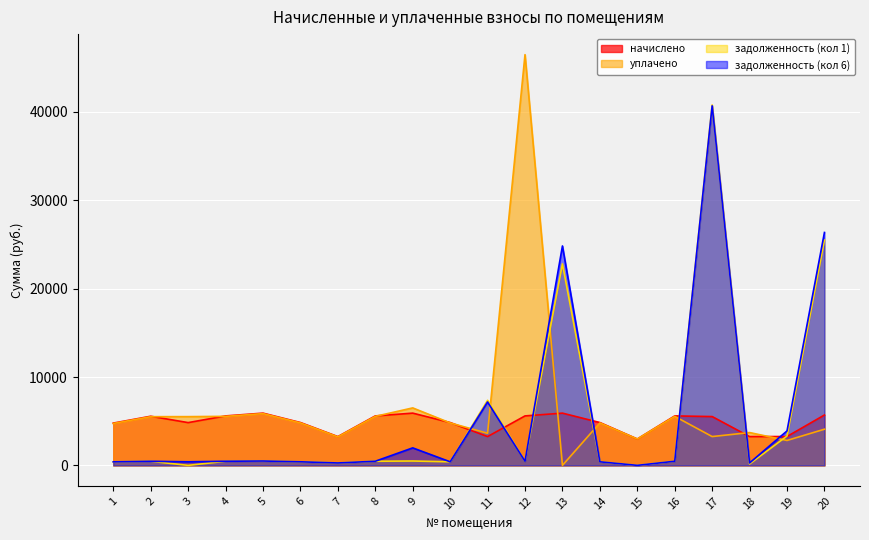

How many interior local peaks does the начислено series have?

5